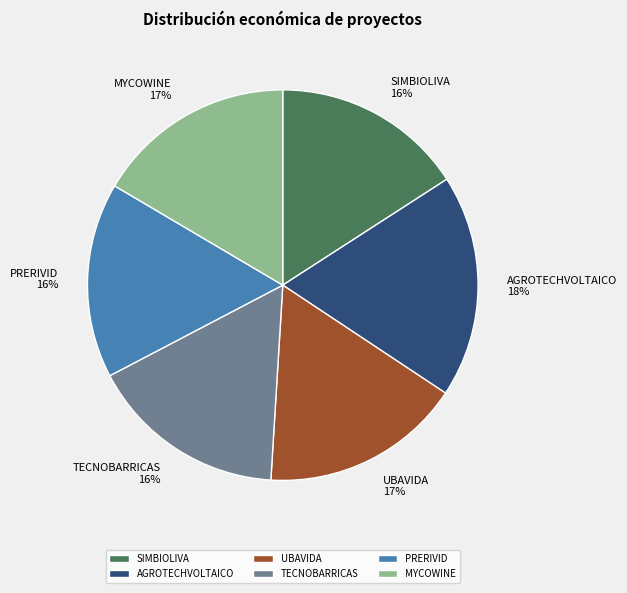

Is the sum of AGROTECHVOLTAICO and PRERIVID greater than half?

No